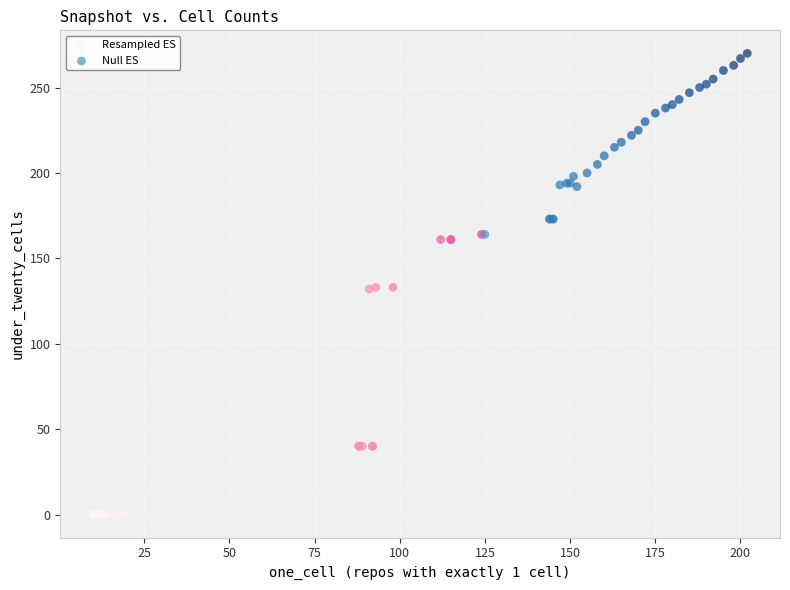

What are all the series names shown in the legend?

Resampled ES, Null ES